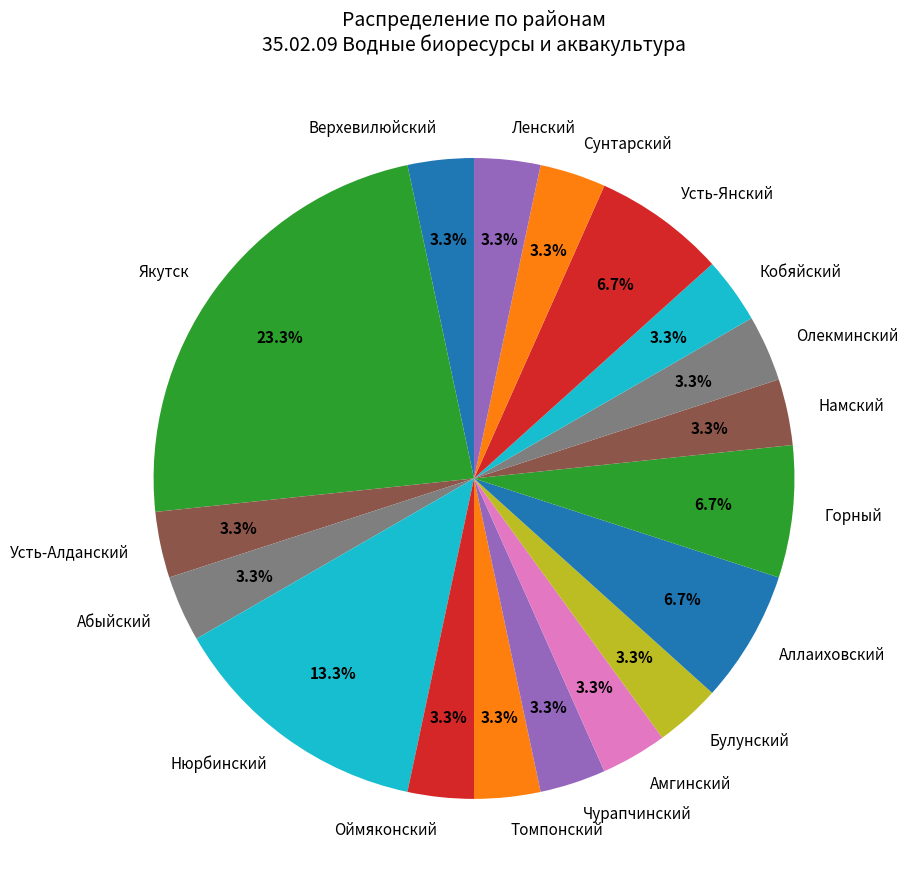

How many segments does this pie chart have?

18